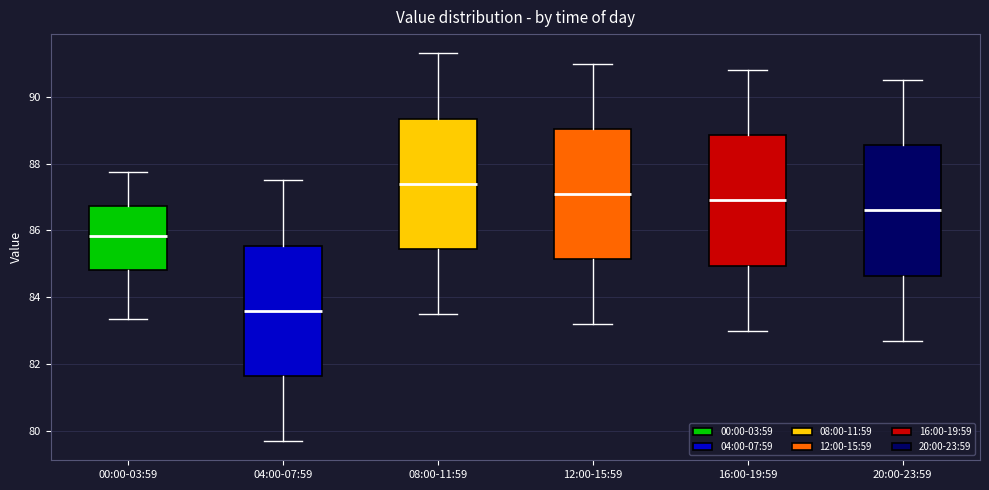

Where does the lower whisker of the box for 04:00-07:59 end on the y-axis? The values are not printed on the chart, so give them approximately, as read against the axis.

79.8